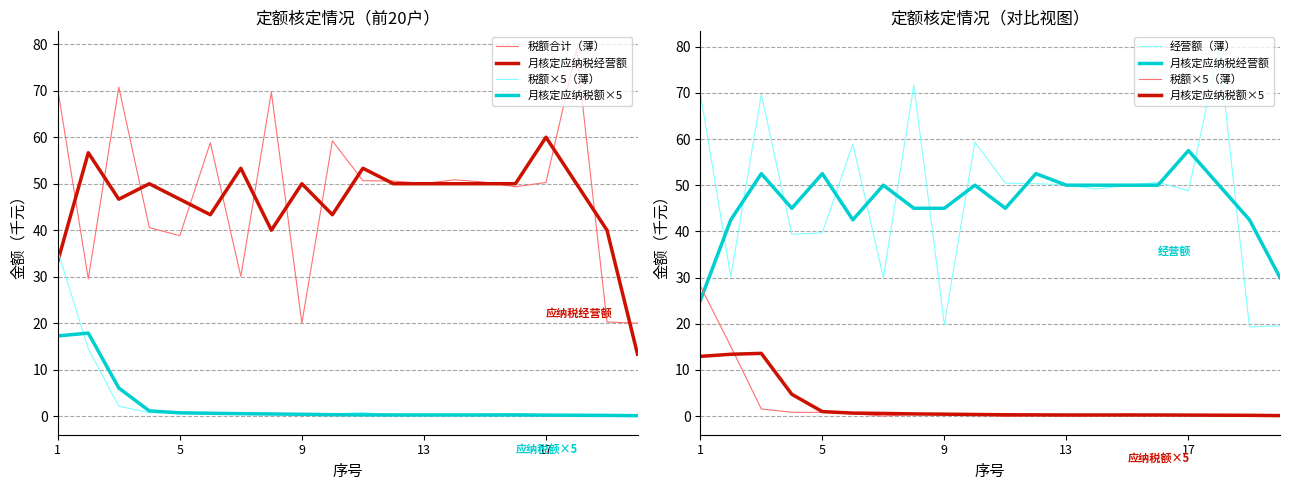

The value of 税额×5（薄） at 5 is 0.5. True or false?

True